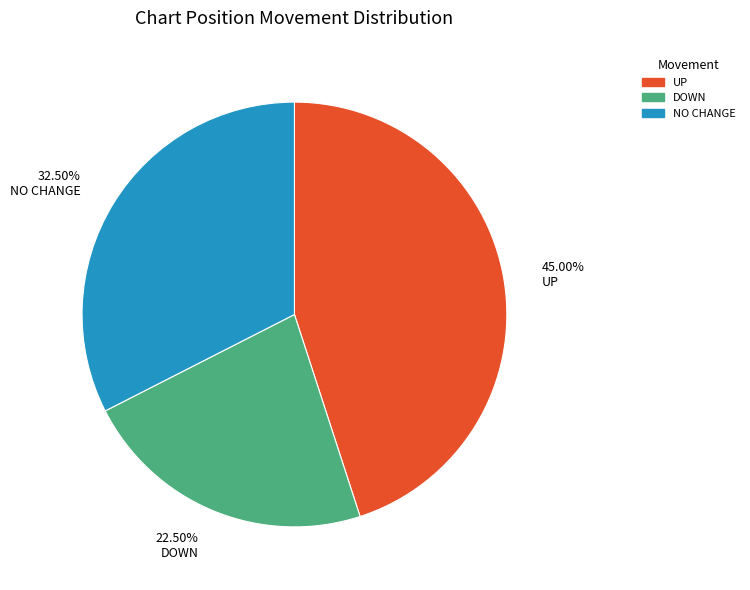

Do 22.50% DOWN and 32.50% NO CHANGE together represent more than half of the pie?

Yes